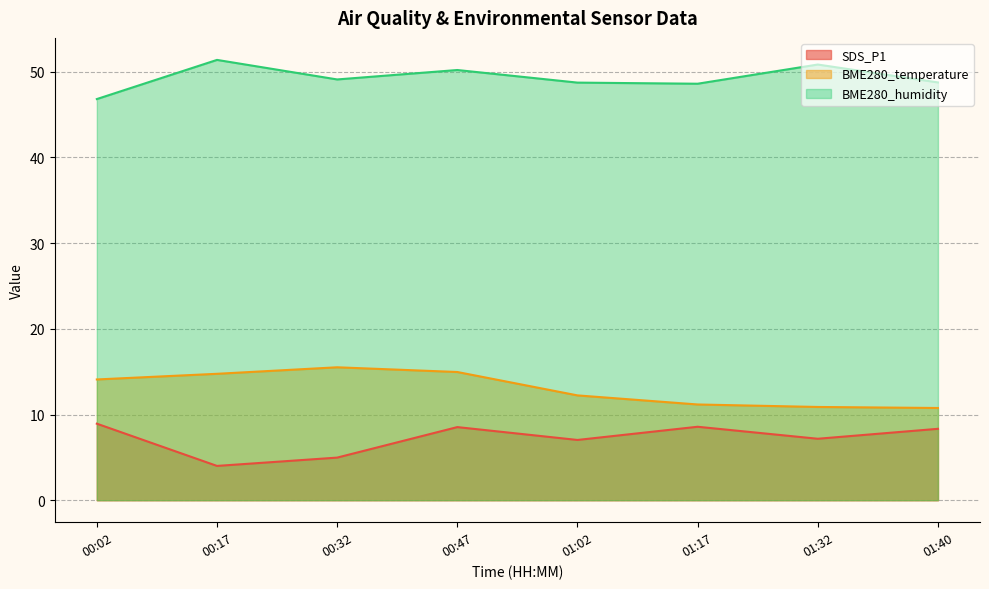

How many data points in BME280_humidity are less than 49?

4